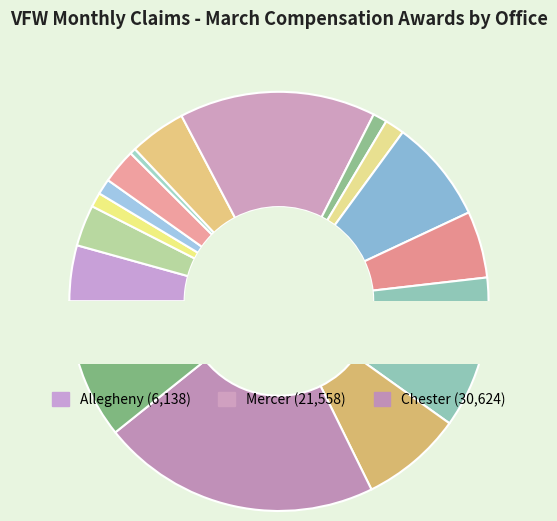

Is there any slice that represents more than half of the pie?

No